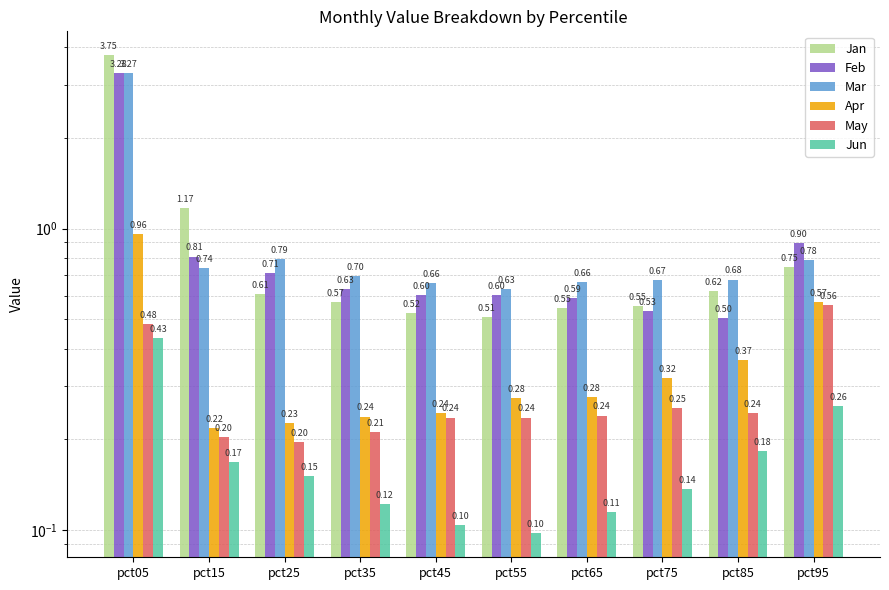

Rank the categories by Mar value from lowest to highest.

pct55, pct45, pct65, pct75, pct85, pct35, pct15, pct95, pct25, pct05